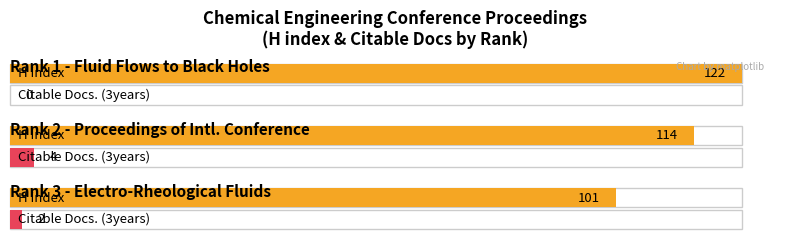

How many groups of bars are there?

3